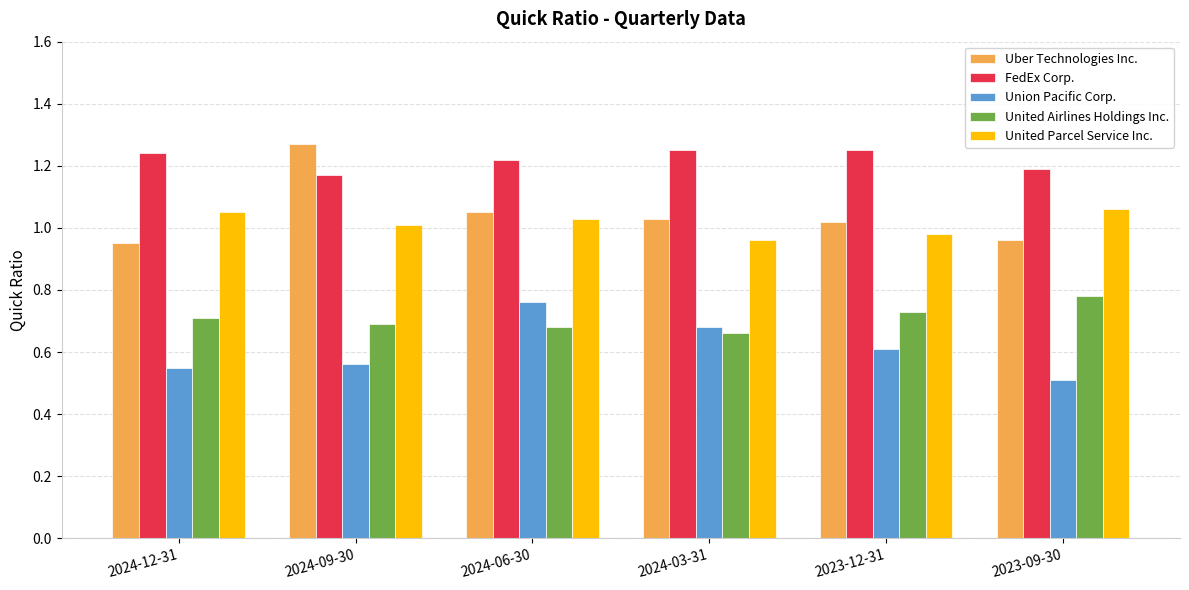

Count the number of data series in this chart.

5